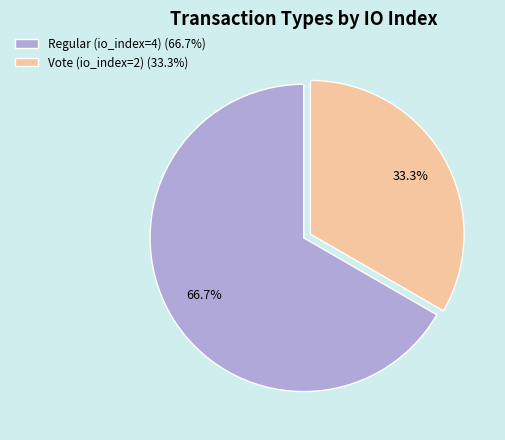

How many slices are in this pie chart?

2